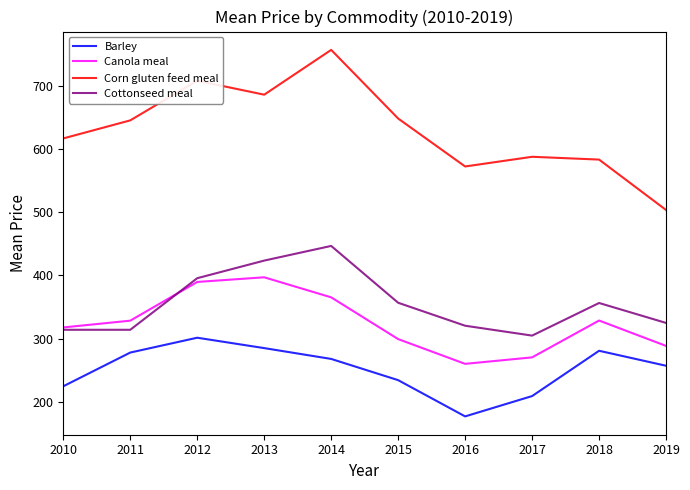

What is the maximum value for Cottonseed meal?

446.8